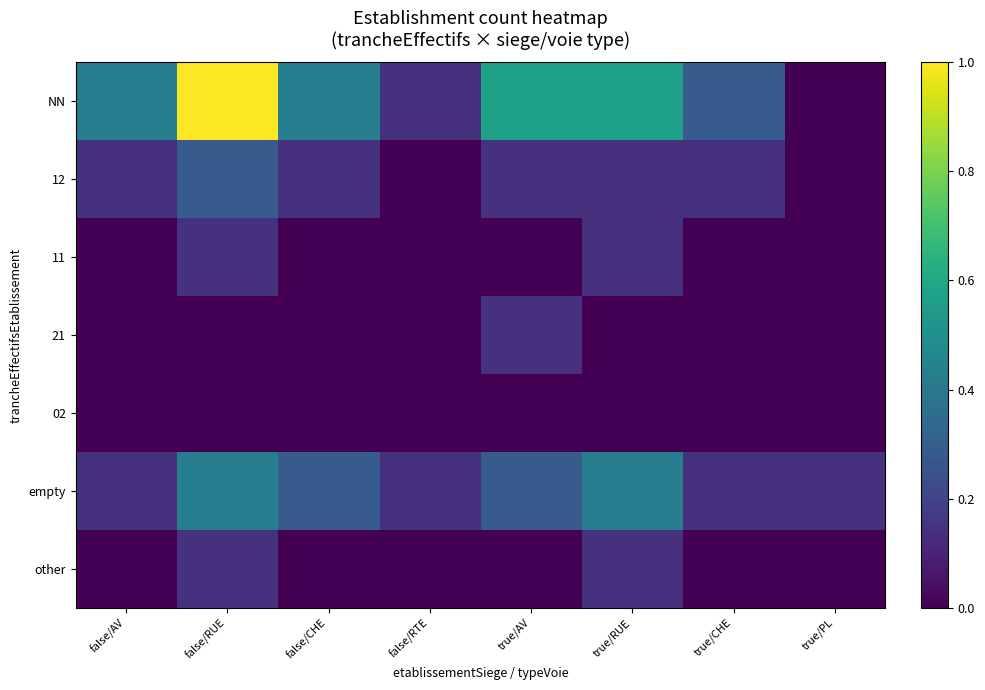

What is the maximum value shown in the chart?

1.0